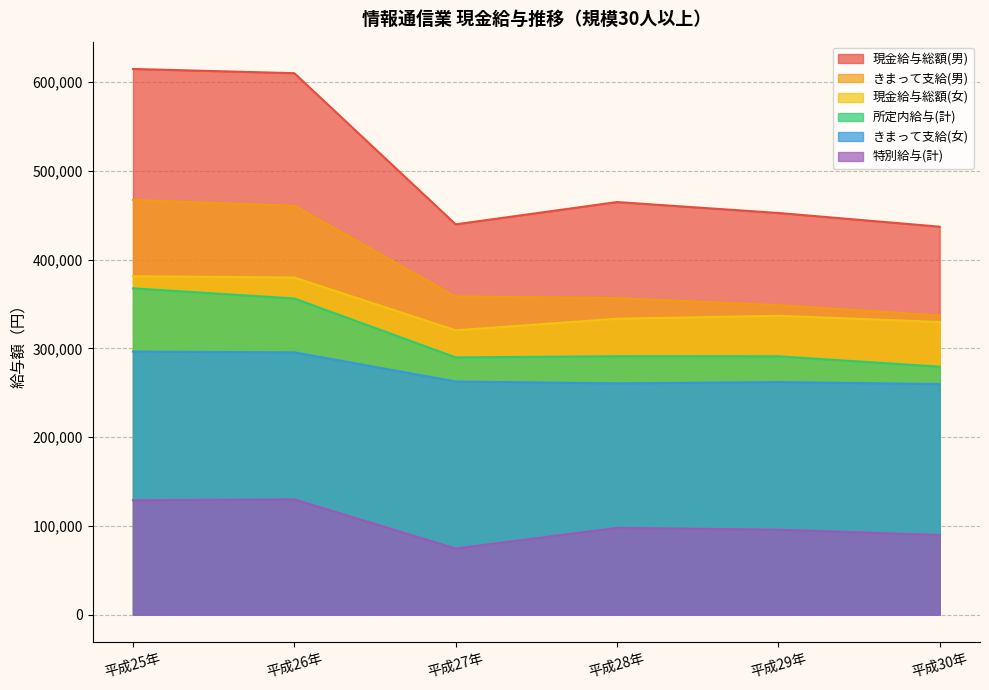

Which category has the lowest value in the きまって支給(女) series?

平成30年